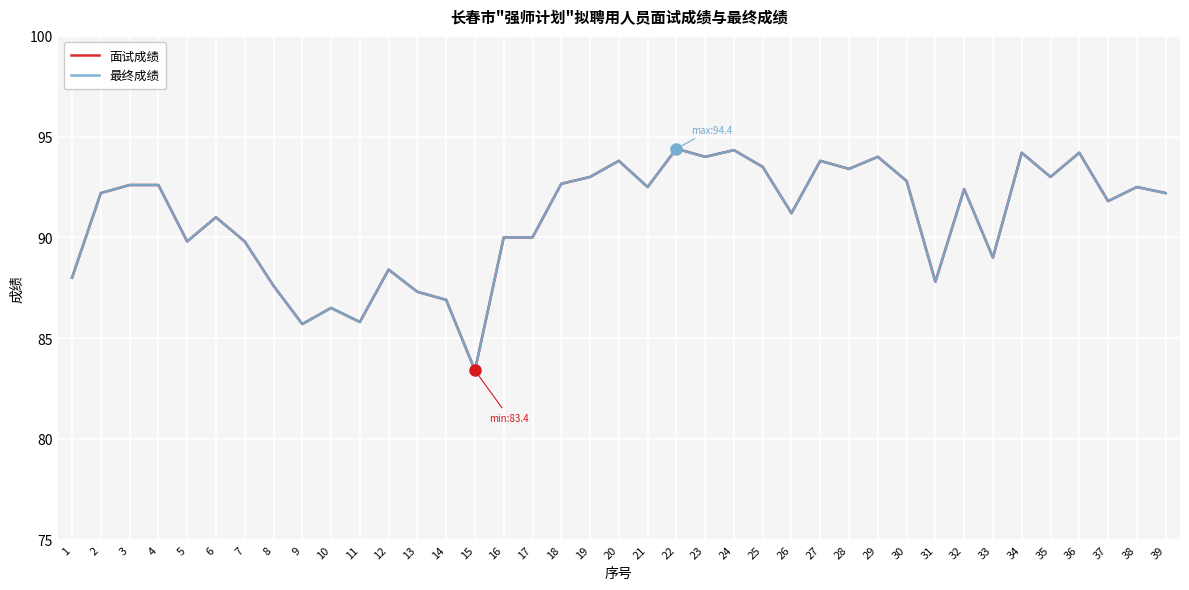

What is the average value of the 最终成绩 series?

91.0